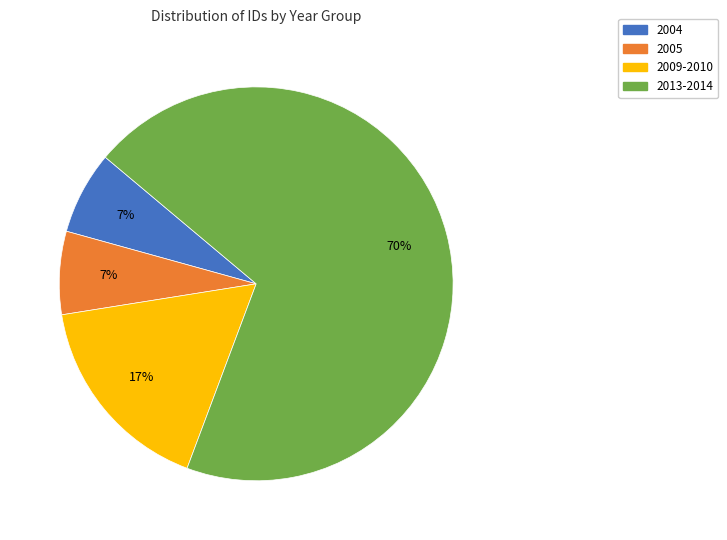

Does any single category account for the majority?

Yes